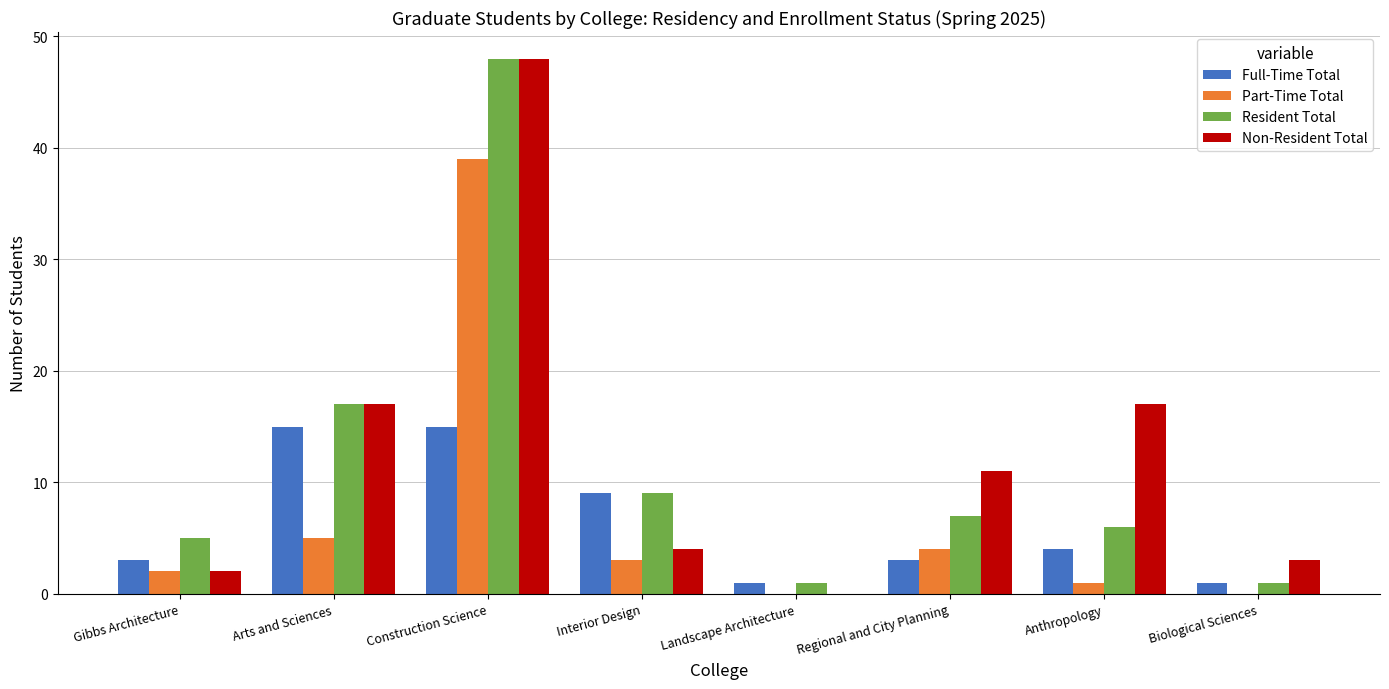

True or false: Full-Time Total has a value of 1 at Landscape Architecture.

True